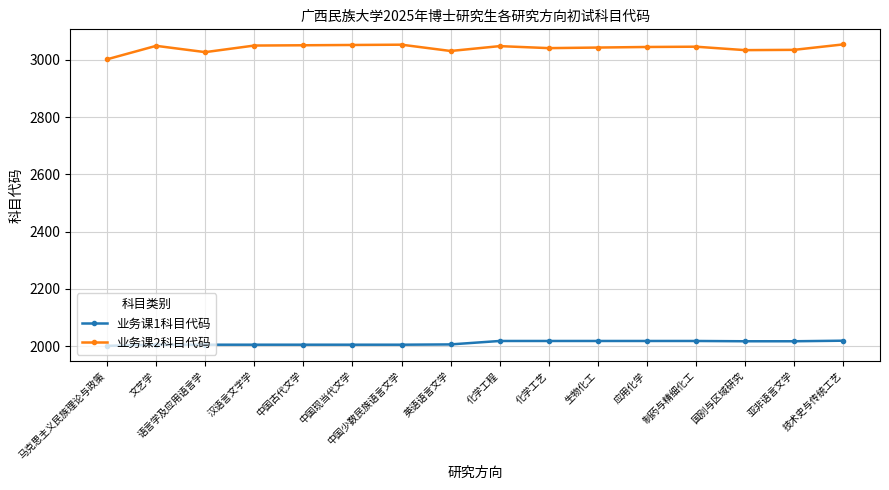

What is the total value across all series at 亚非语言文学?

5052